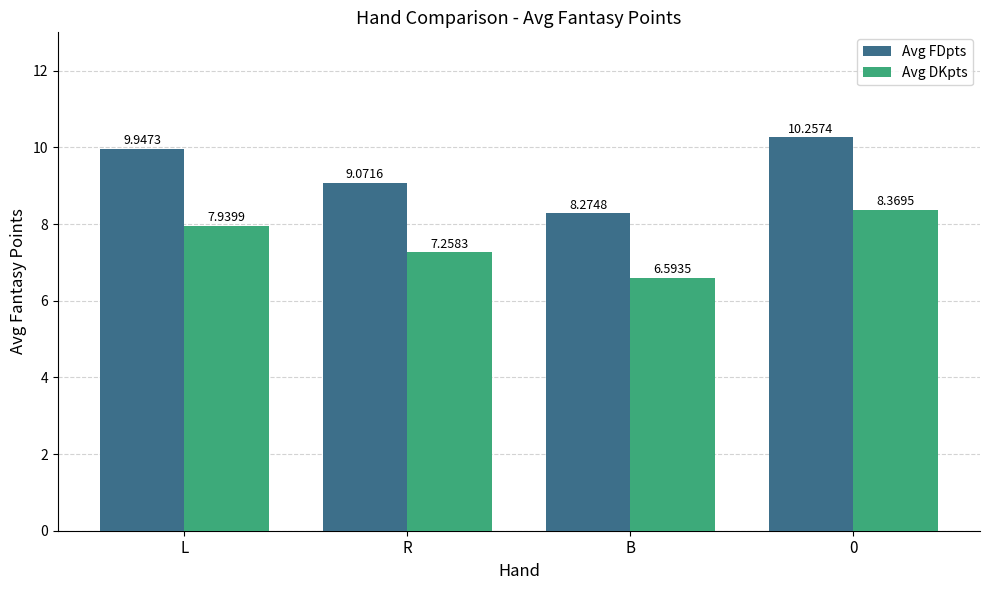

Is it true that Avg DKpts equals 2.6 at B?

False